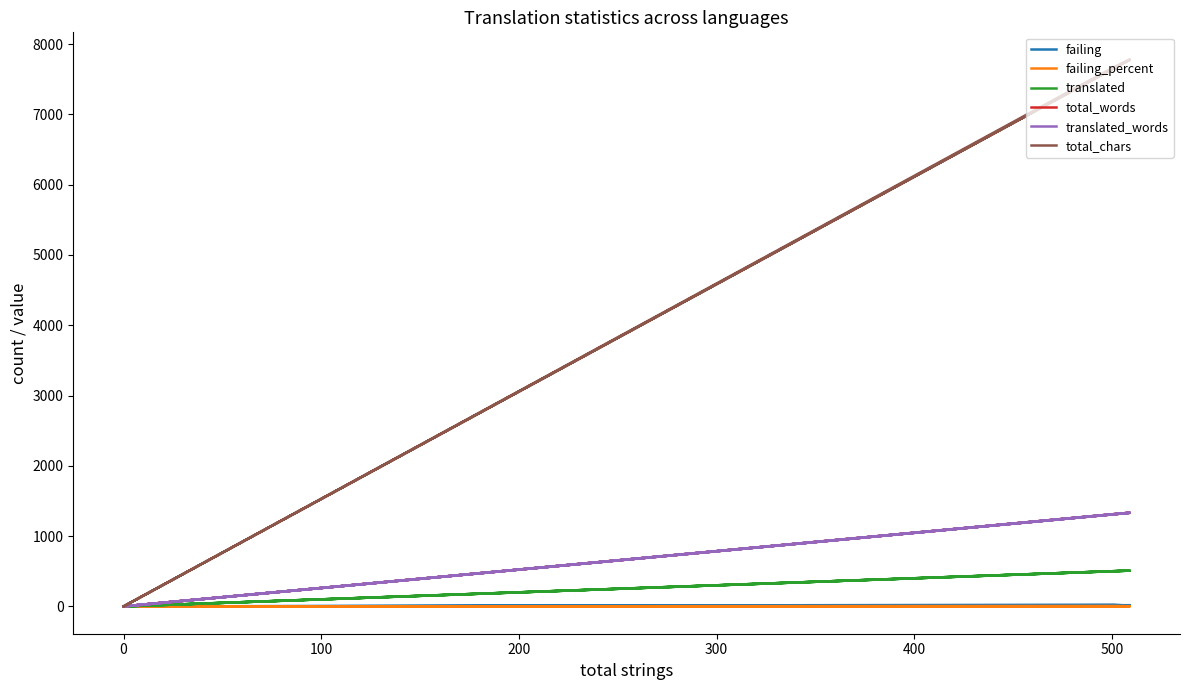

What is the difference between the maximum and minimum values in the total_words series?

1332.0